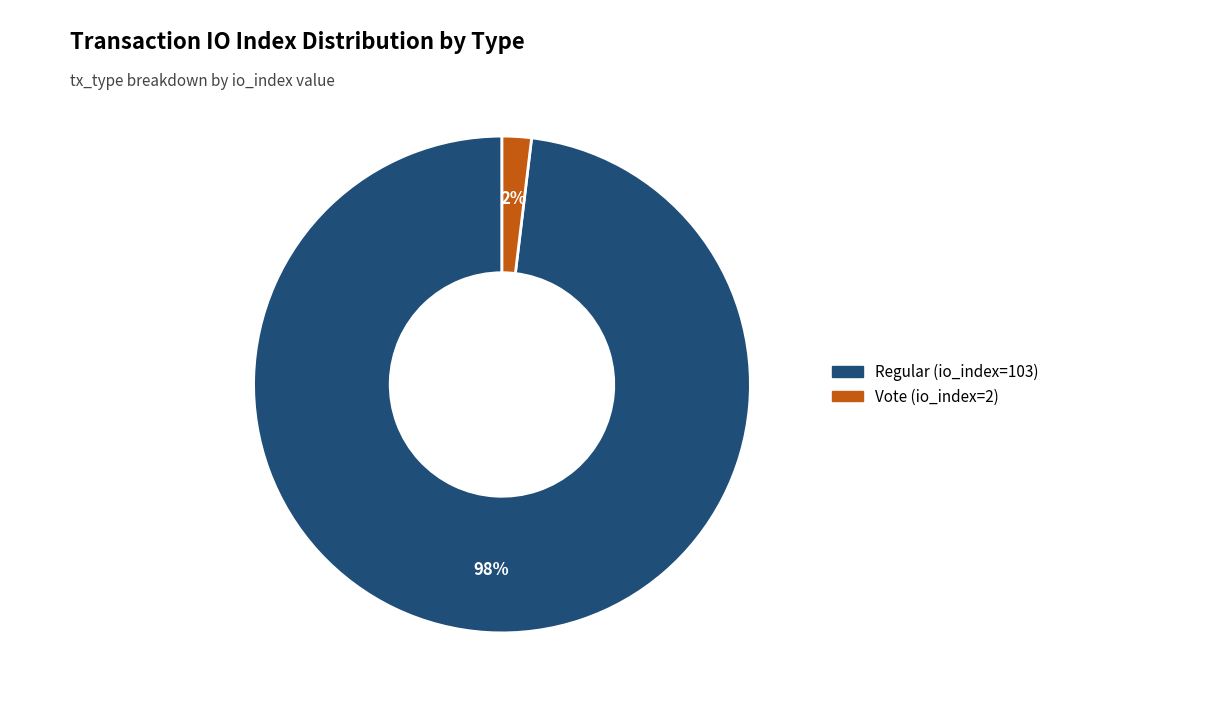

How many segments does this pie chart have?

2